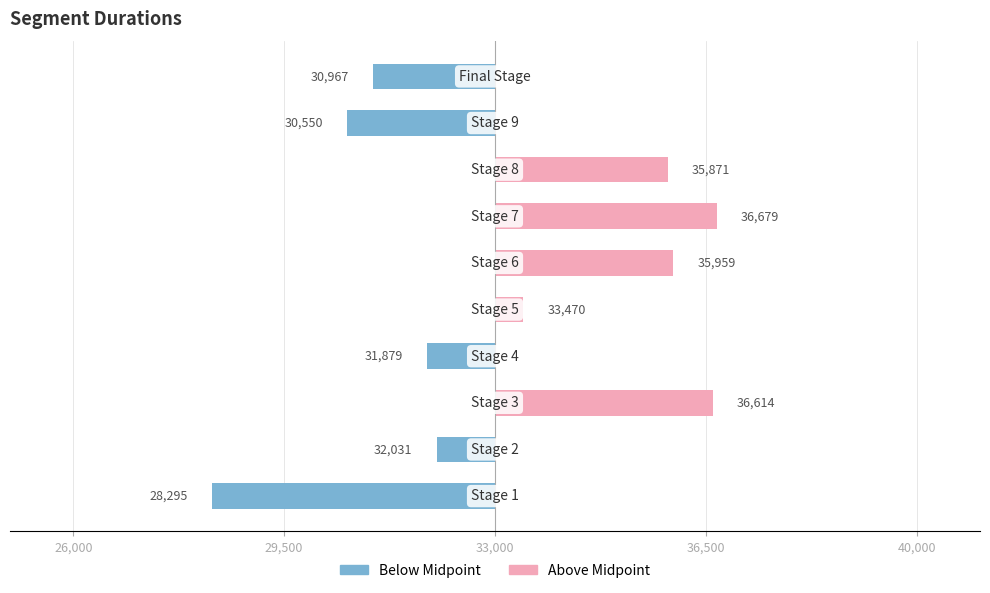

How many groups of bars are there?

10